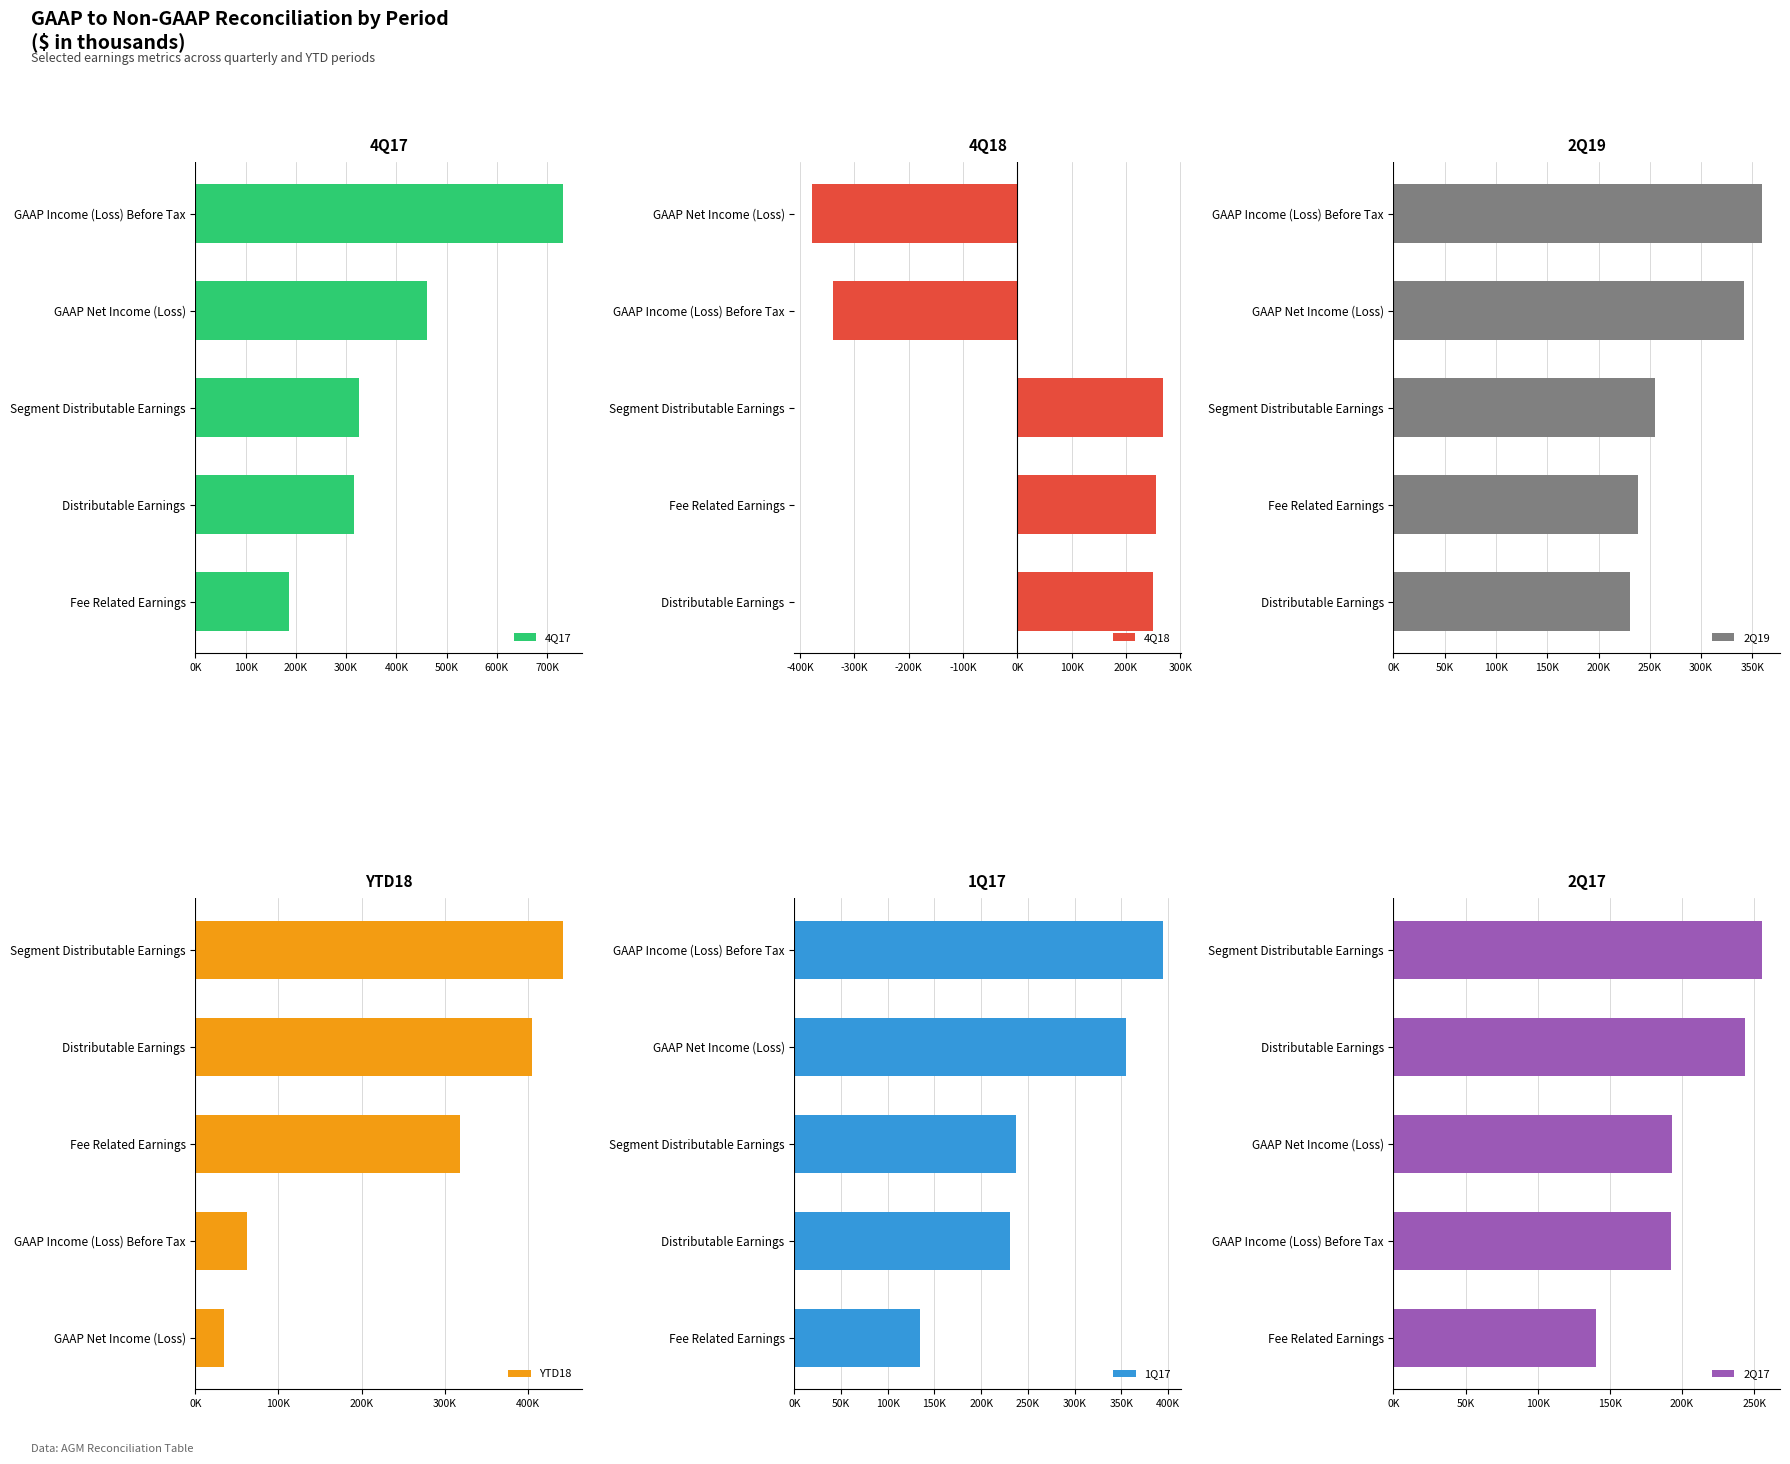

How many values in the 1Q17 series exceed 237092?

2